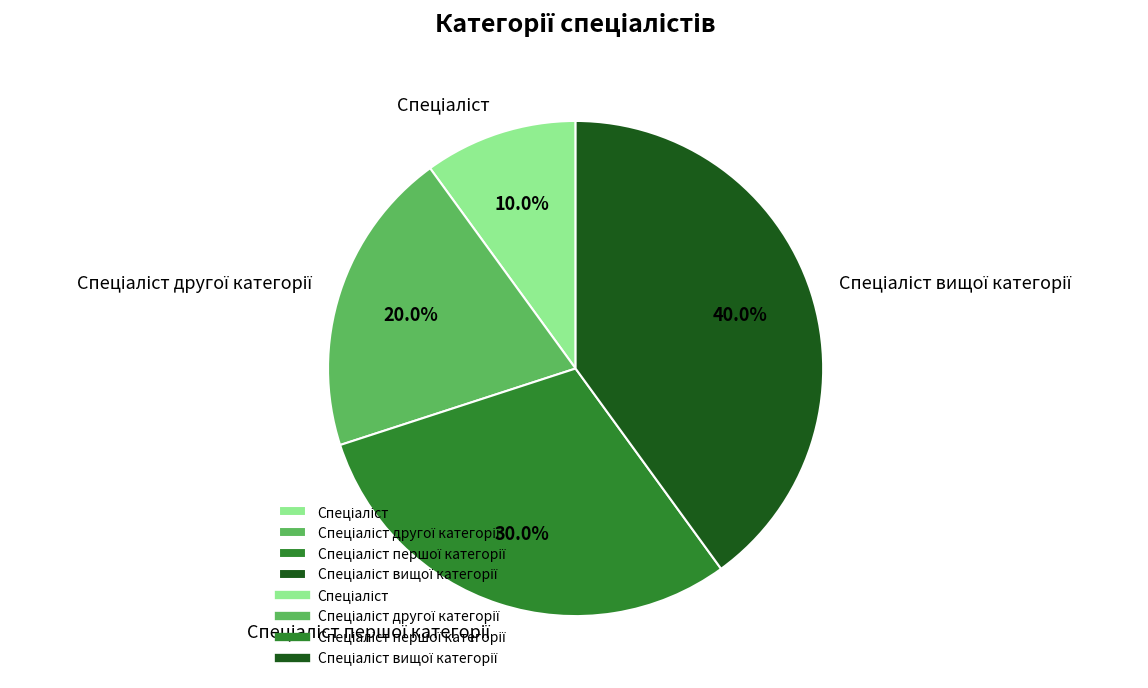

Is there a majority slice in this chart?

No